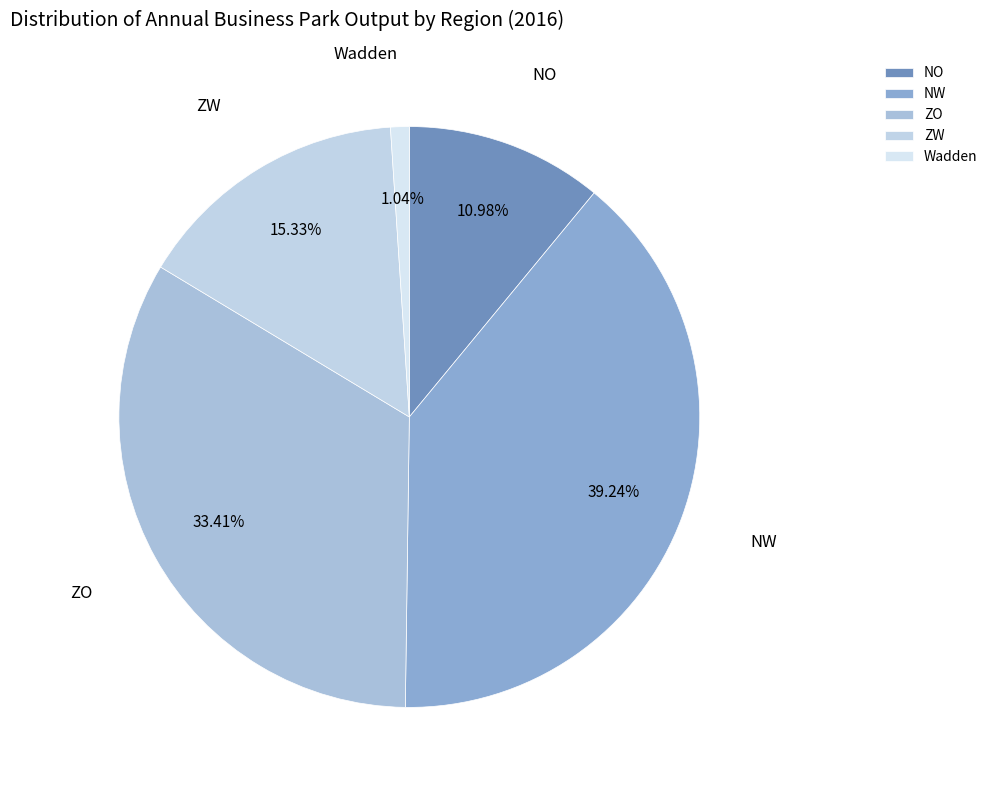

Does NO account for over 50% of the chart?

No